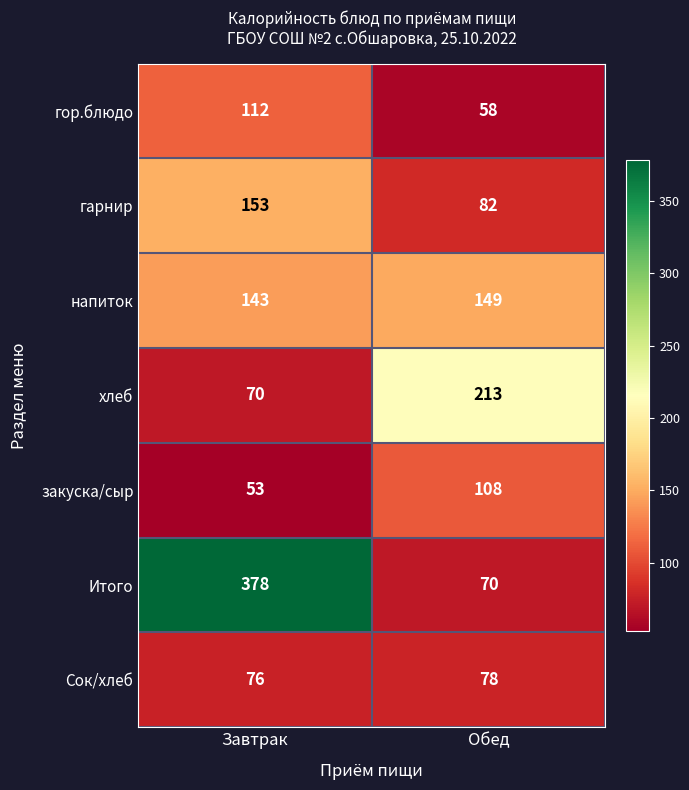

What is the minimum value shown in the chart?

53